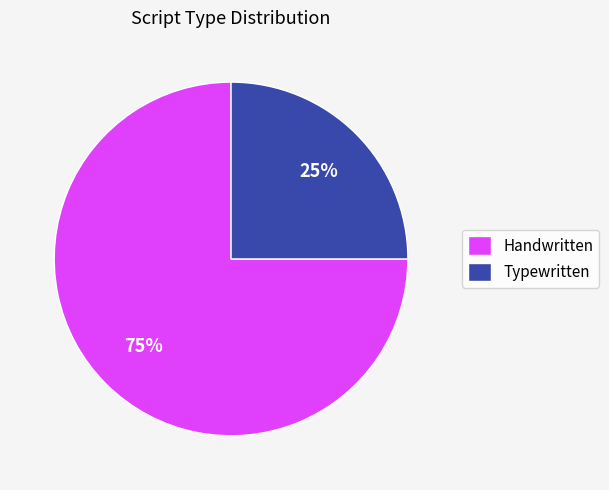

Count the number of slices in the pie.

2